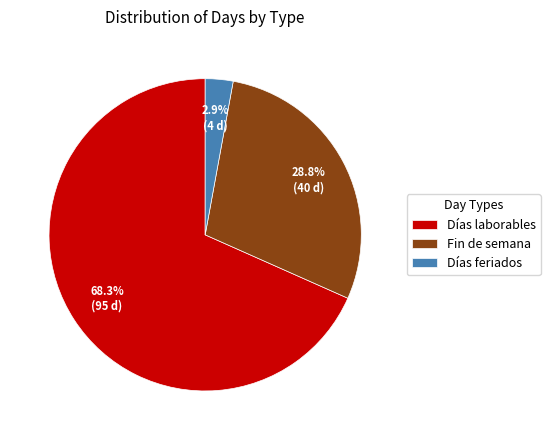

Rank the categories by value from lowest to highest.

Días feriados, Fin de semana, Días laborables